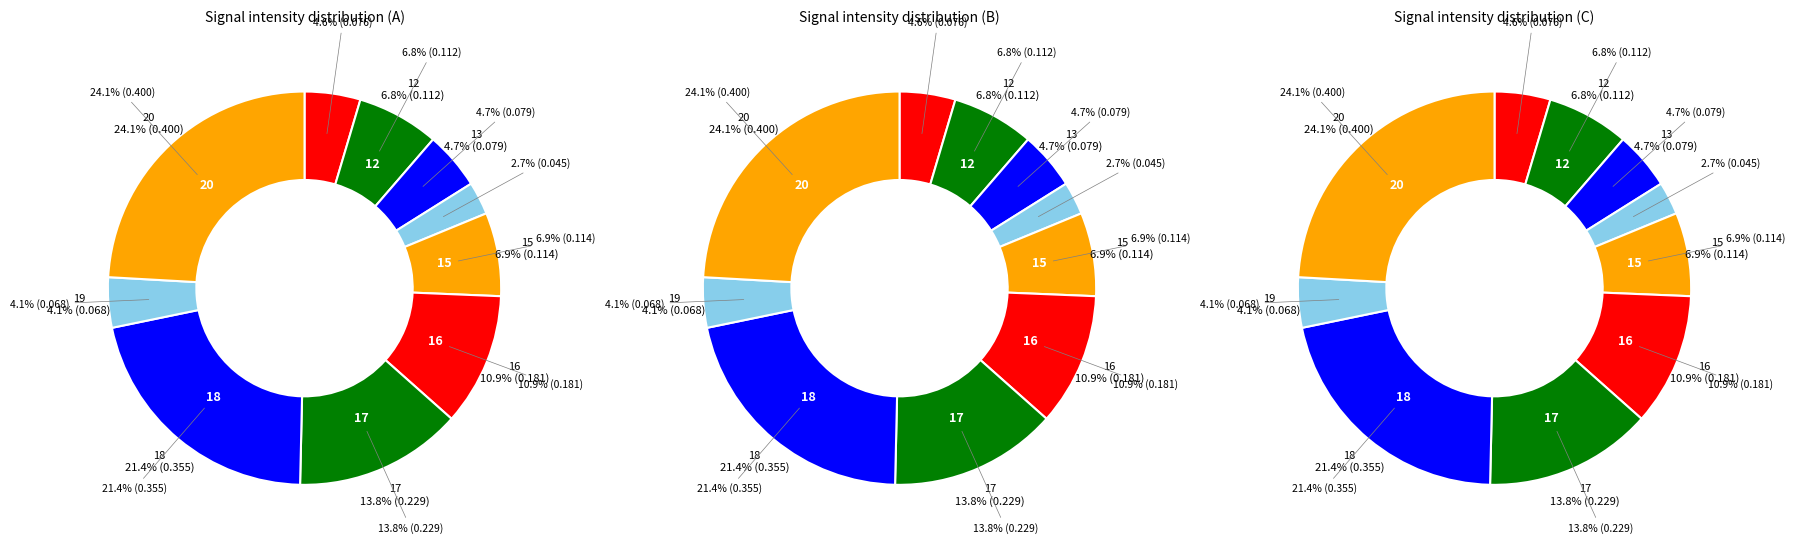

What portion of the pie excludes 20?

75.9%